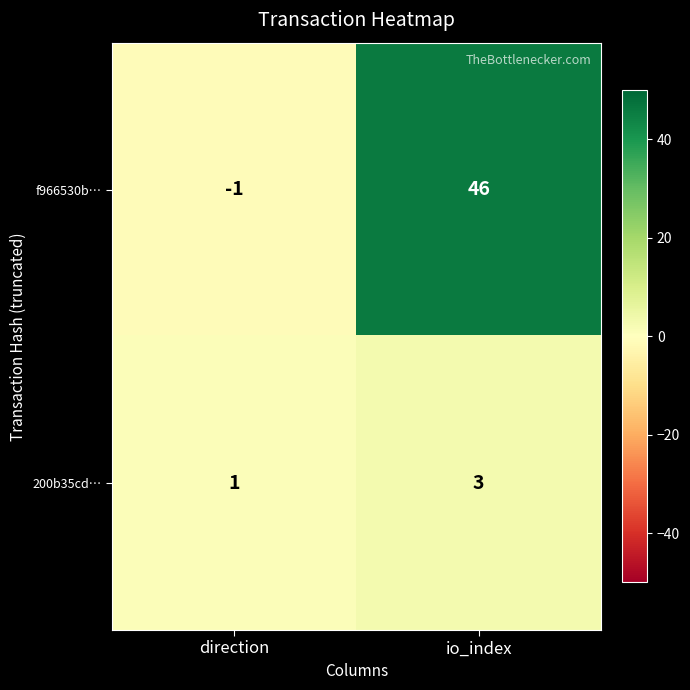

How many values in f966530b… are above zero?

1